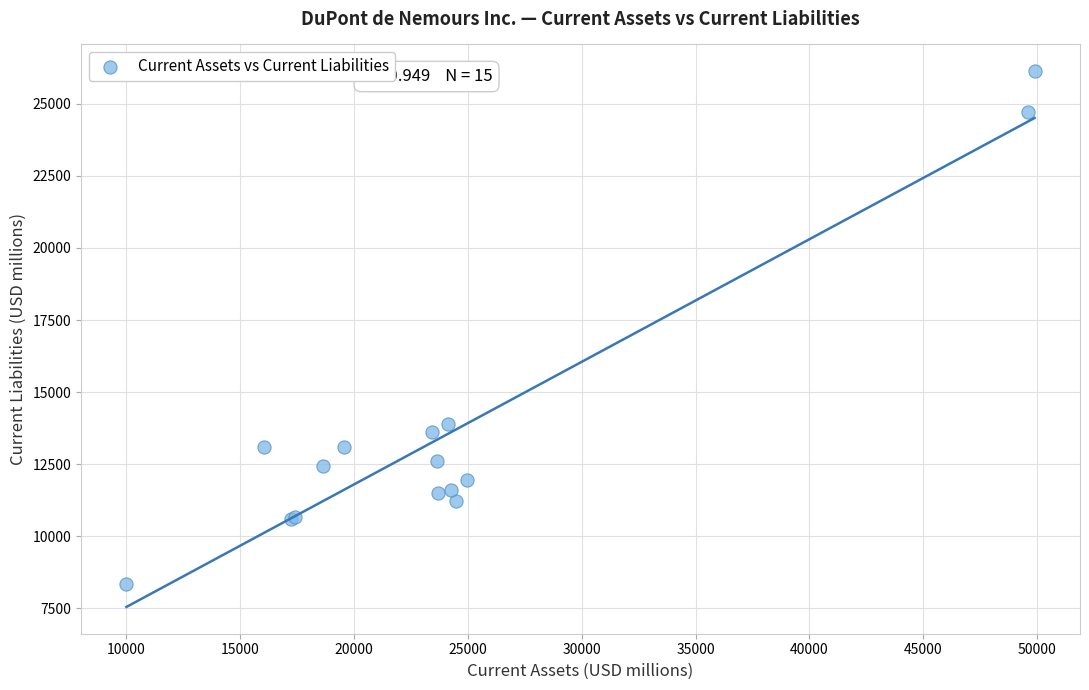

What Y value in the scatter plot is closest to 17237?

13896